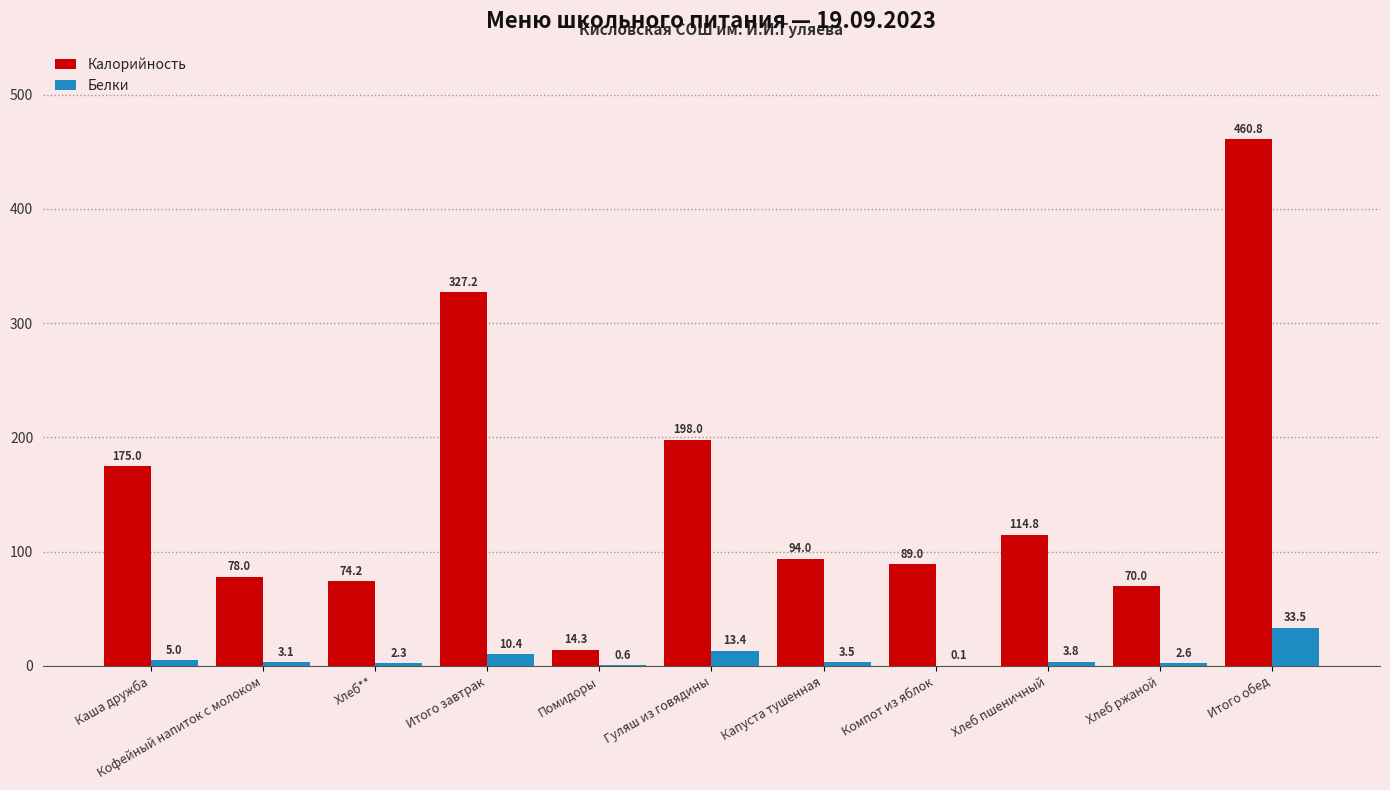

Is the value of Калорийность at Хлеб** greater than the value of Белки at Итого завтрак?

Yes